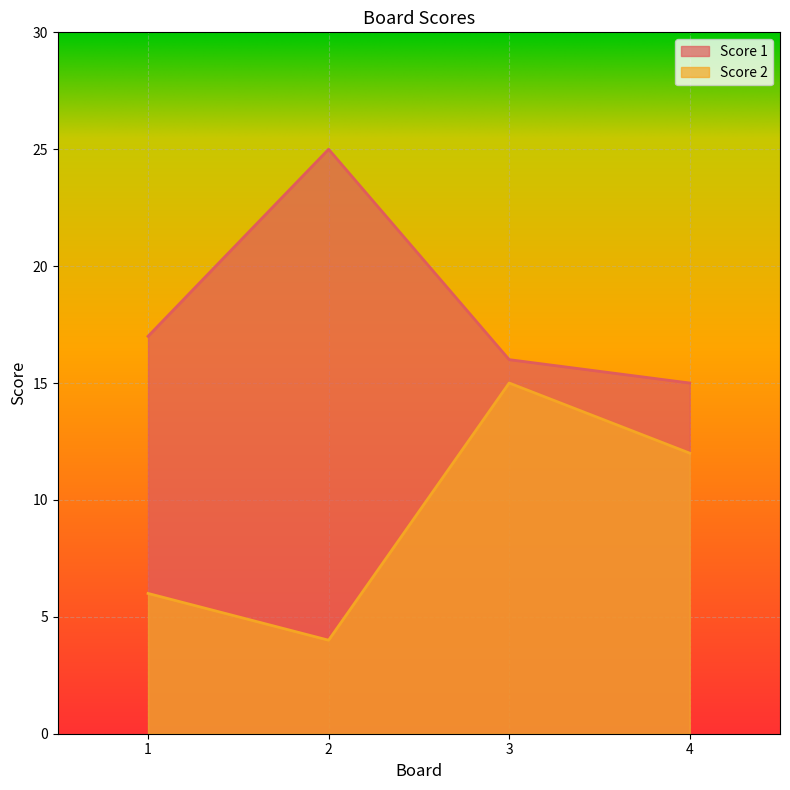

What is the sum of the Score 2 values at 4 and 2?

16